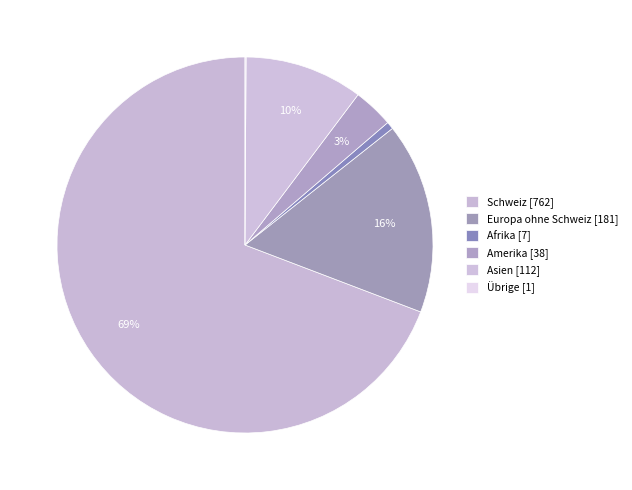

What percentage is the Europa ohne Schweiz slice, to the nearest percent?

16%